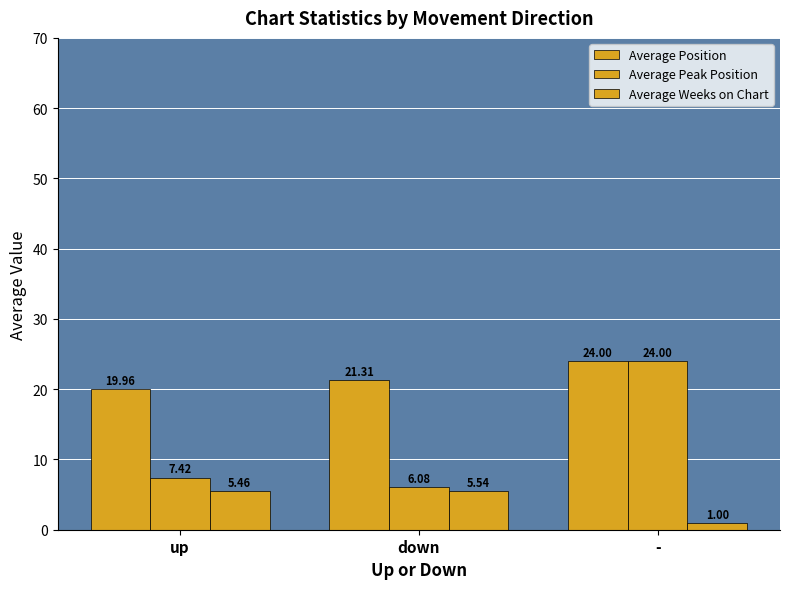

What position from the left is up?

1